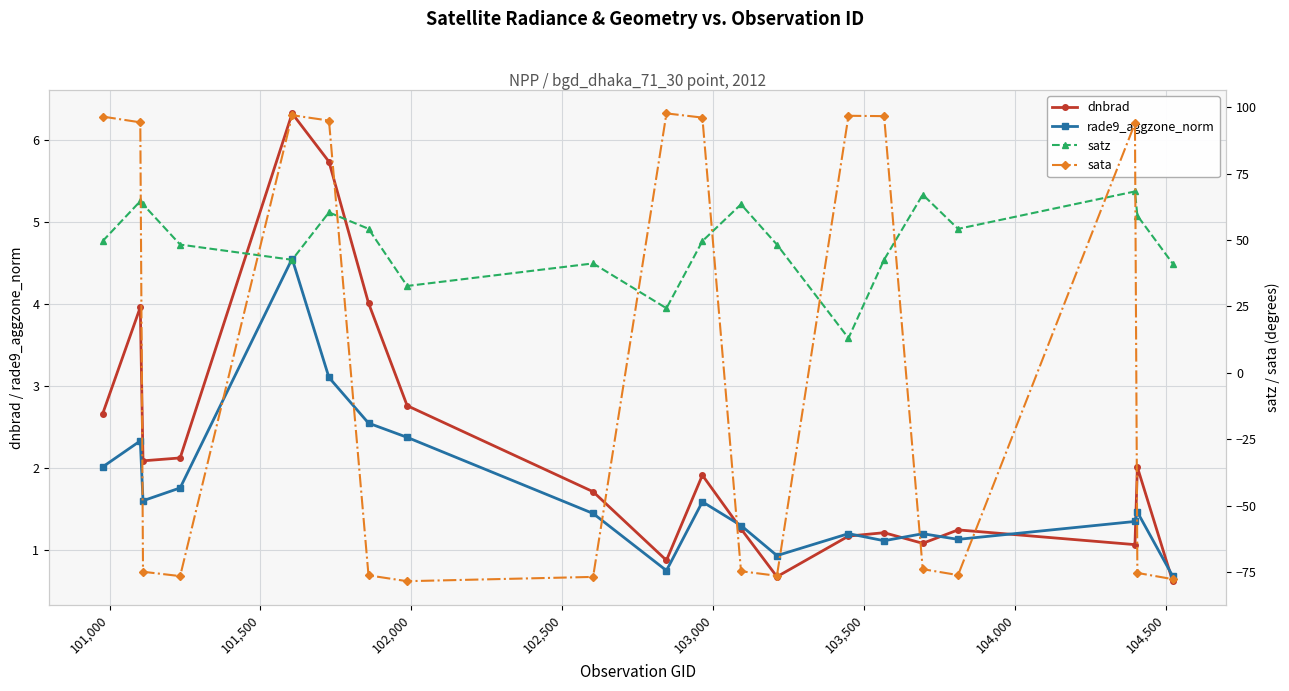

What is the difference between the second highest and second lowest values in the rade9_aggzone_norm series?

2.4